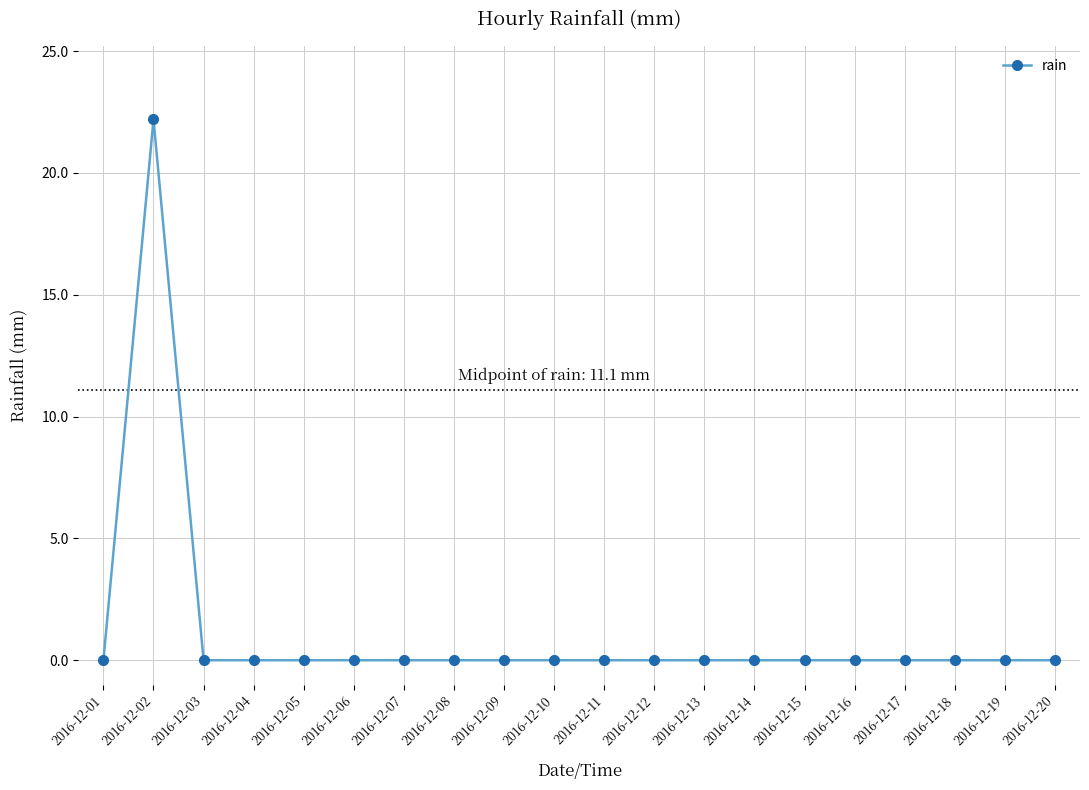

Reading left to right, what are all the values shown in this chart?

2016-12-01=0.0	2016-12-02=22.2	2016-12-03=0.0	2016-12-04=0.0	2016-12-05=0.0	2016-12-06=0.0	2016-12-07=0.0	2016-12-08=0.0	2016-12-09=0.0	2016-12-10=0.0	2016-12-11=0.0	2016-12-12=0.0	2016-12-13=0.0	2016-12-14=0.0	2016-12-15=0.0	2016-12-16=0.0	2016-12-17=0.0	2016-12-18=0.0	2016-12-19=0.0	2016-12-20=0.0